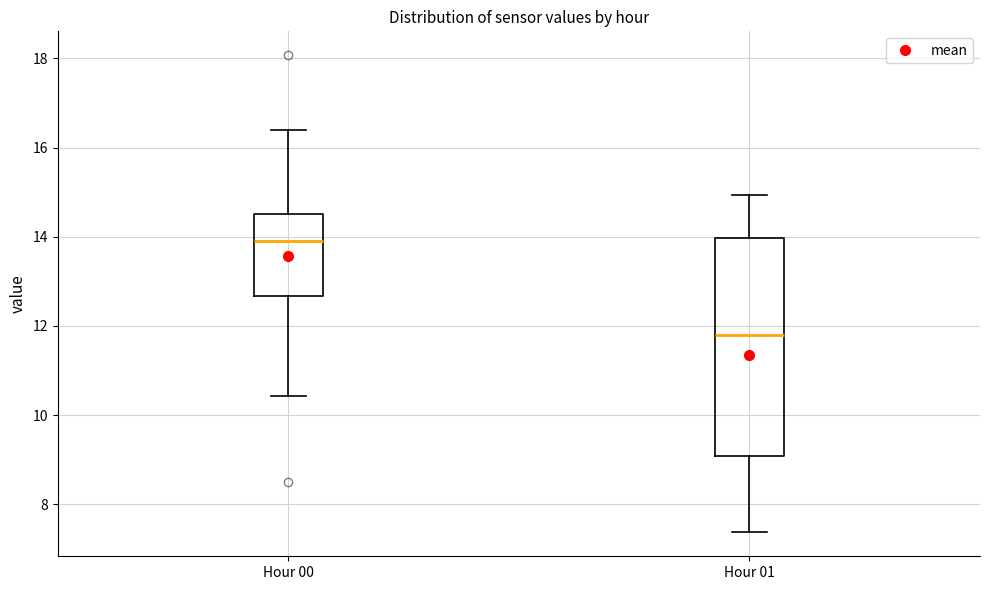

Which box's median line is the highest?

Hour 00